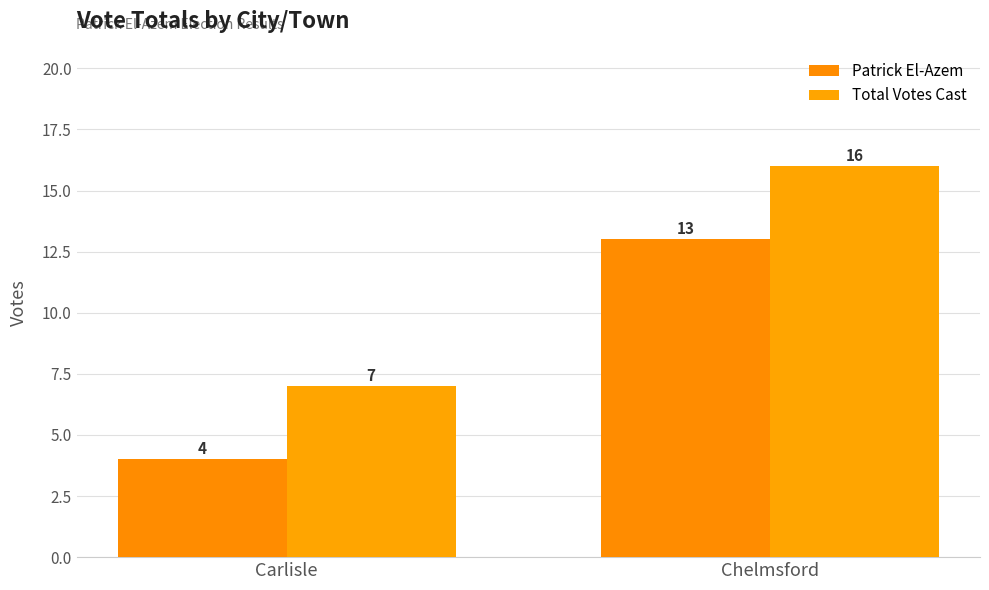

How many bars are there in each group?

2